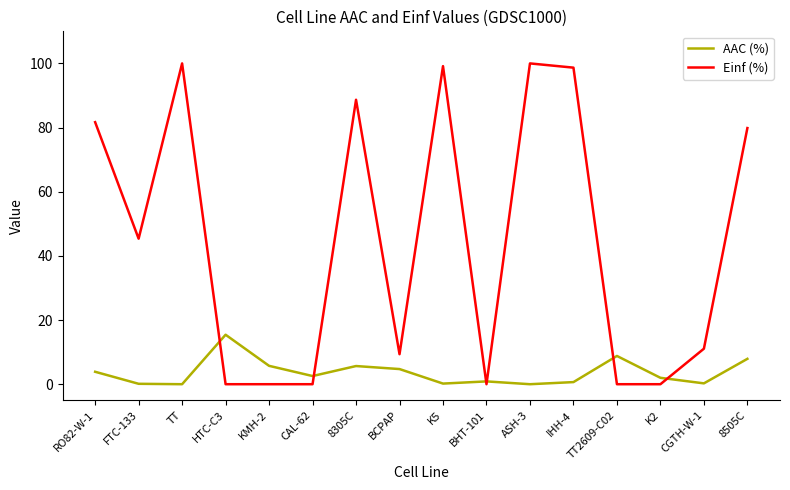

Is the value of Einf (%) at BHT-101 greater than the value of AAC (%) at TT2609-C02?

No